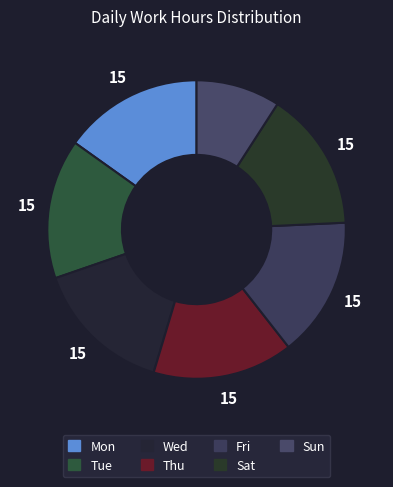

To the nearest percent, what is the combined percentage of Mon and Sat?

32%